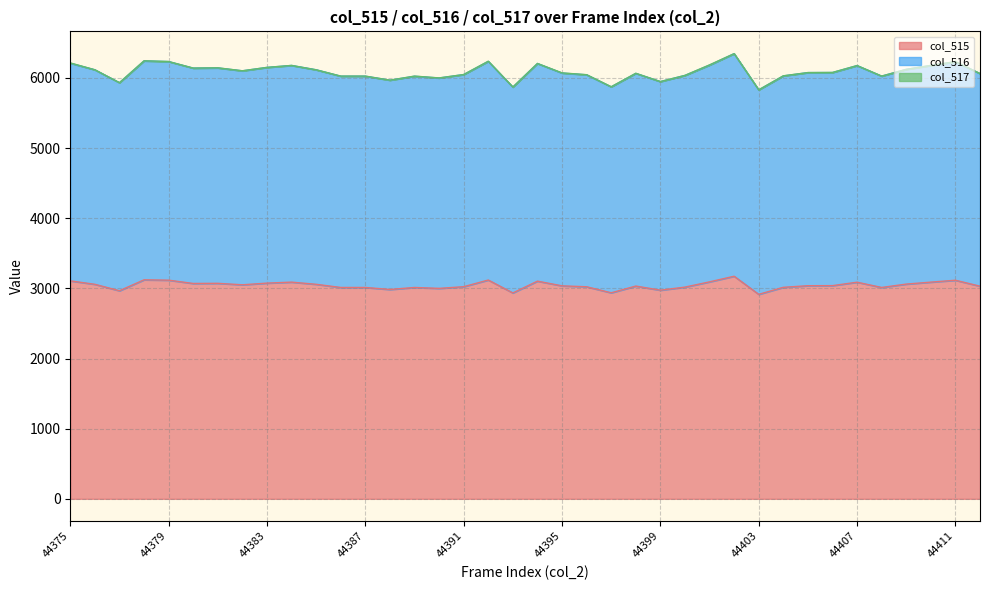

What is the value of the col_515 point at the 25th from the left?

2974